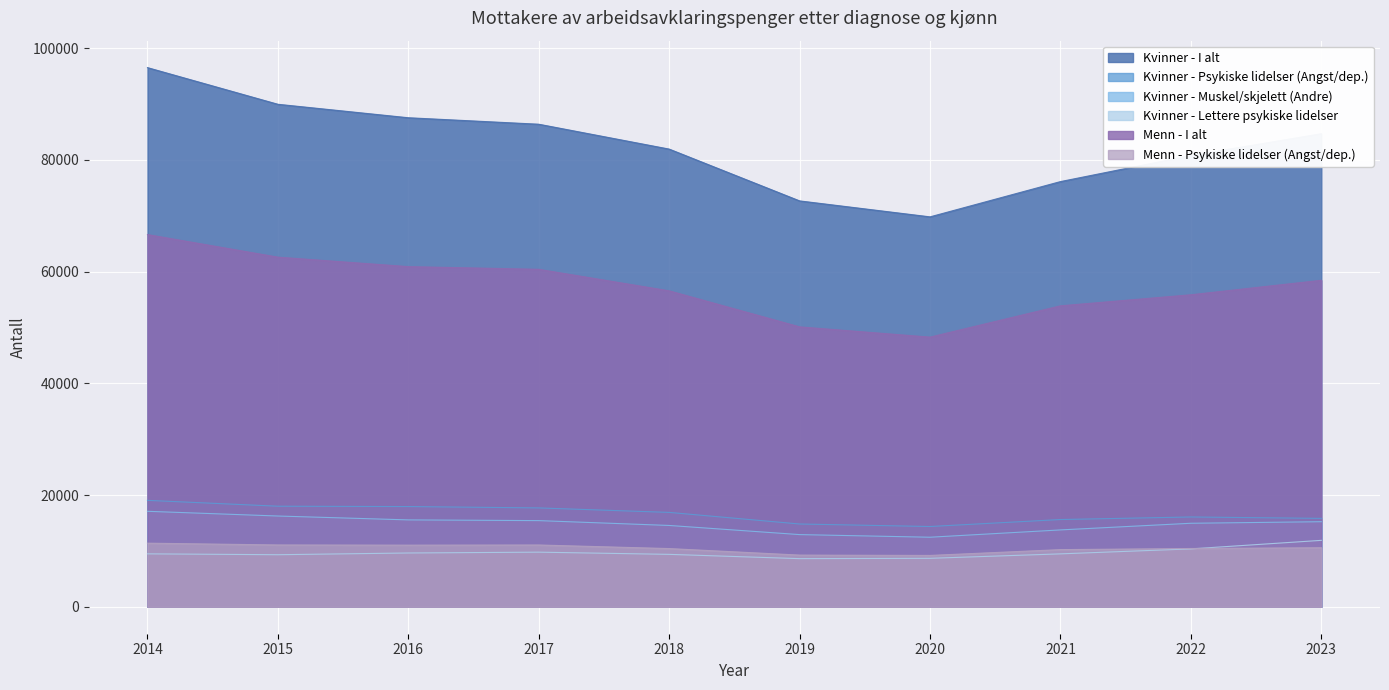

Reading left to right, what are all the values shown in this chart?

Kvinner - I alt: 2014=96509	2015=89946	2016=87536	2017=86377	2018=81924	2019=72651	2020=69794	2021=76108	2022=80784	2023=84684
Kvinner - Psykiske lidelser (Angst/dep.): 2014=19049	2015=18000	2016=17939	2017=17694	2018=16892	2019=14816	2020=14367	2021=15615	2022=16073	2023=15822
Kvinner - Muskel/skjelett (Andre): 2014=17089	2015=16244	2016=15550	2017=15422	2018=14554	2019=12919	2020=12448	2021=13756	2022=14946	2023=15227
Kvinner - Lettere psykiske lidelser: 2014=9473	2015=9316	2016=9626	2017=9775	2018=9381	2019=8615	2020=8673	2021=9470	2022=10360	2023=11888
Menn - I alt: 2014=66624	2015=62584	2016=60888	2017=60406	2018=56553	2019=50103	2020=48268	2021=53869	2022=55849	2023=58440
Menn - Psykiske lidelser (Angst/dep.): 2014=11384	2015=11063	2016=11031	2017=11058	2018=10417	2019=9250	2020=9190	2021=10228	2022=10430	2023=10565